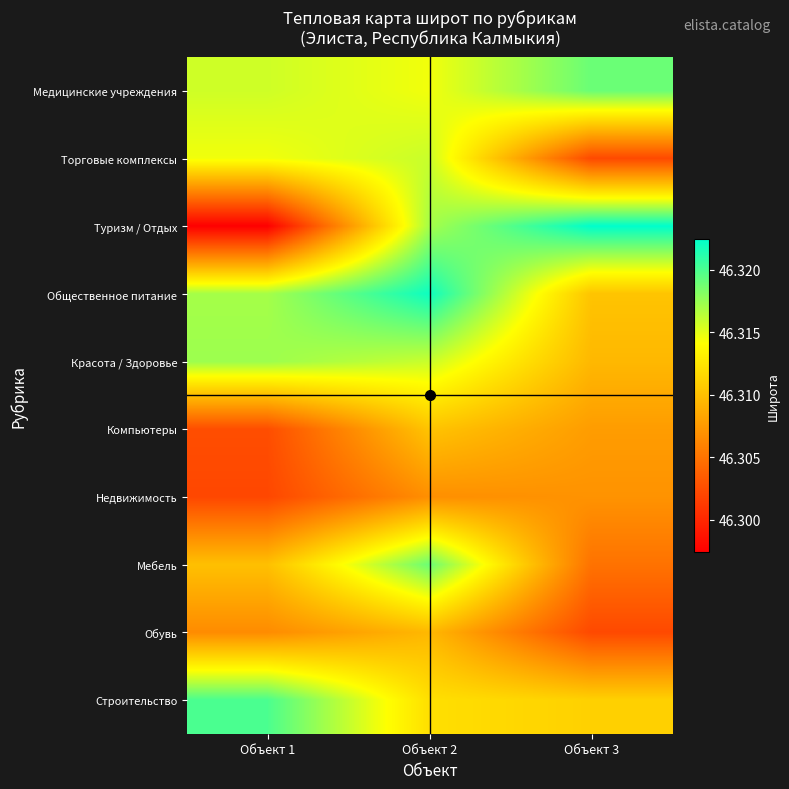

Reading left to right, extract all data points from this chart.

Медицинские учреждения: Объект 1=46.3	Объект 2=46.3	Объект 3=46.3
Торговые комплексы: Объект 1=46.3	Объект 2=46.3	Объект 3=46.3
Туризм / Отдых: Объект 1=46.3	Объект 2=46.3	Объект 3=46.3
Общественное питание: Объект 1=46.3	Объект 2=46.3	Объект 3=46.3
Красота / Здоровье: Объект 1=46.3	Объект 2=46.3	Объект 3=46.3
Компьютеры: Объект 1=46.3	Объект 2=46.3	Объект 3=46.3
Недвижимость: Объект 1=46.3	Объект 2=46.3	Объект 3=46.3
Мебель: Объект 1=46.3	Объект 2=46.3	Объект 3=46.3
Обувь: Объект 1=46.3	Объект 2=46.3	Объект 3=46.3
Строительство: Объект 1=46.3	Объект 2=46.3	Объект 3=46.3